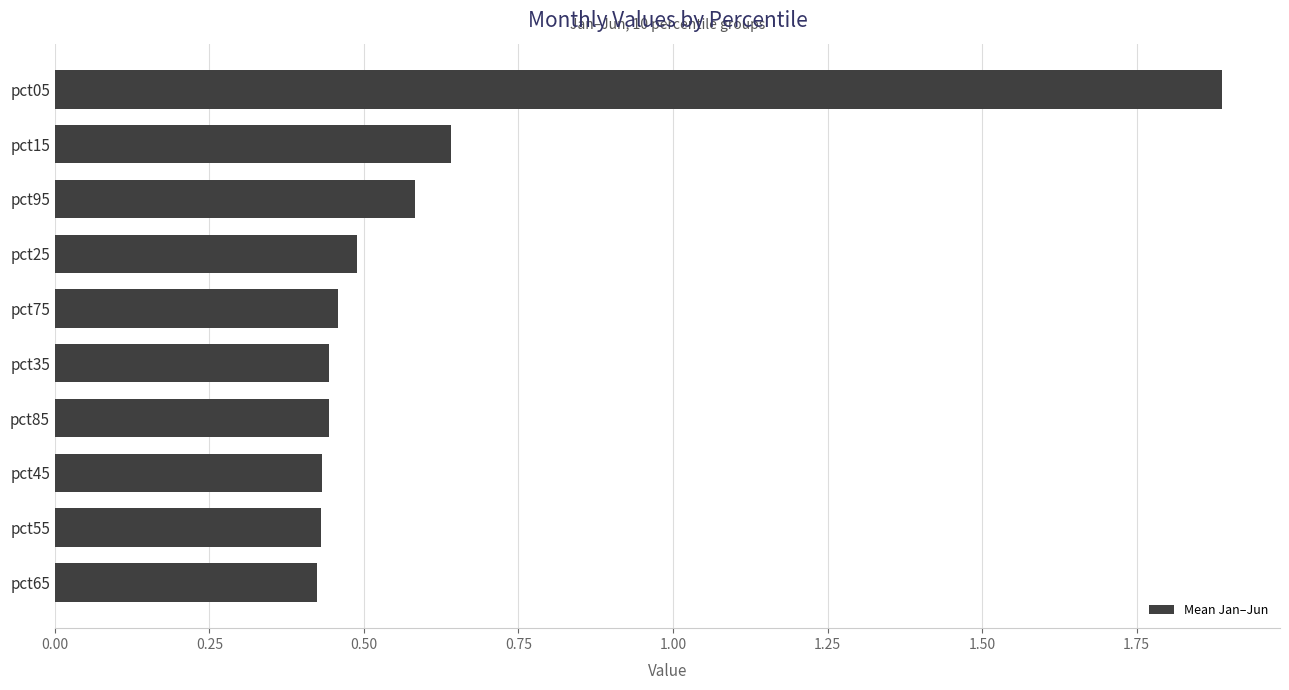

Count the values in the range 0 to 1.

9